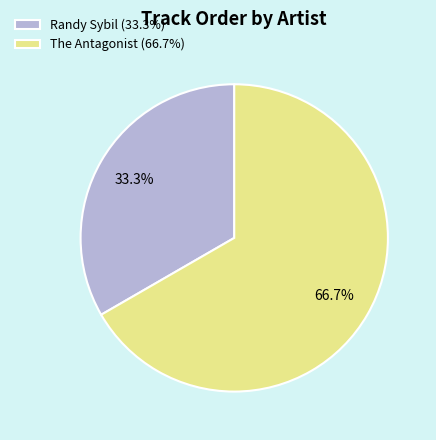

The Randy Sybil slice represents 42% of the pie. True or false?

False